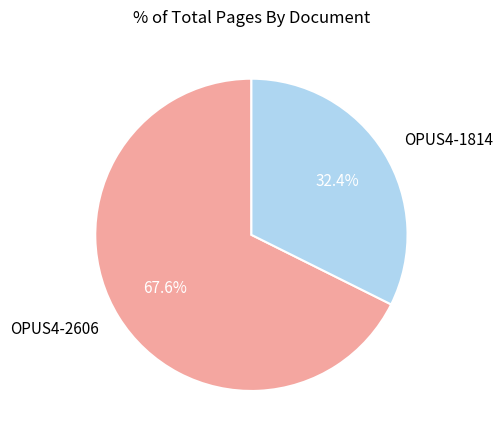

Count the number of slices in the pie.

2